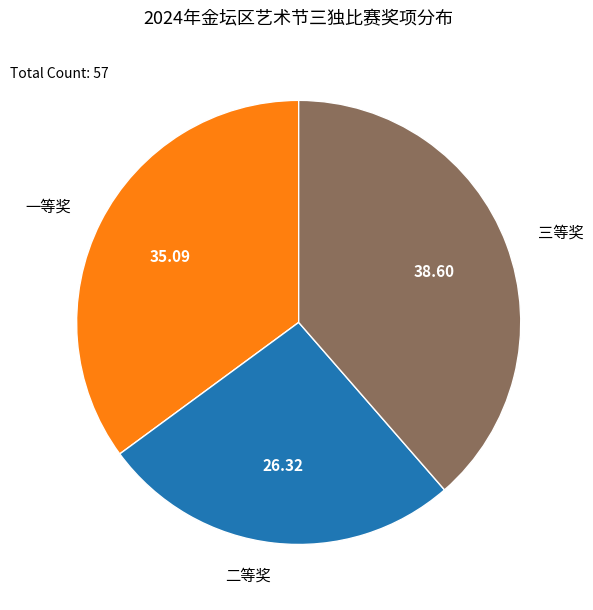

Is there a majority slice in this chart?

No